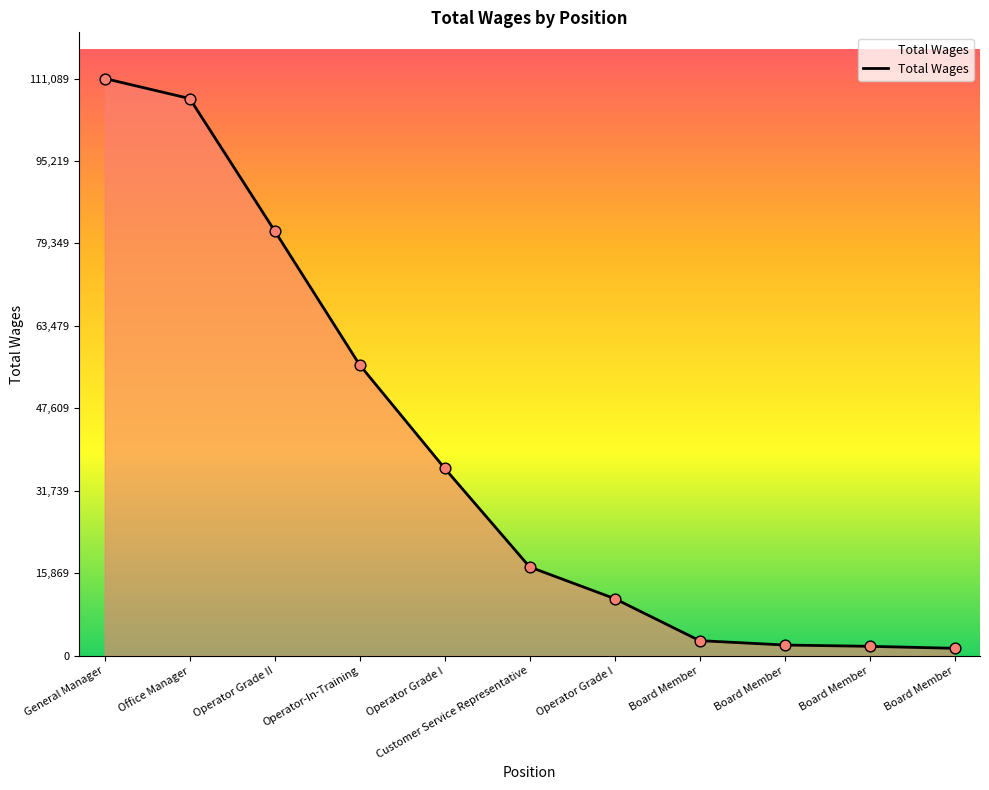

Is this an area chart (filled region under the line)?

Yes